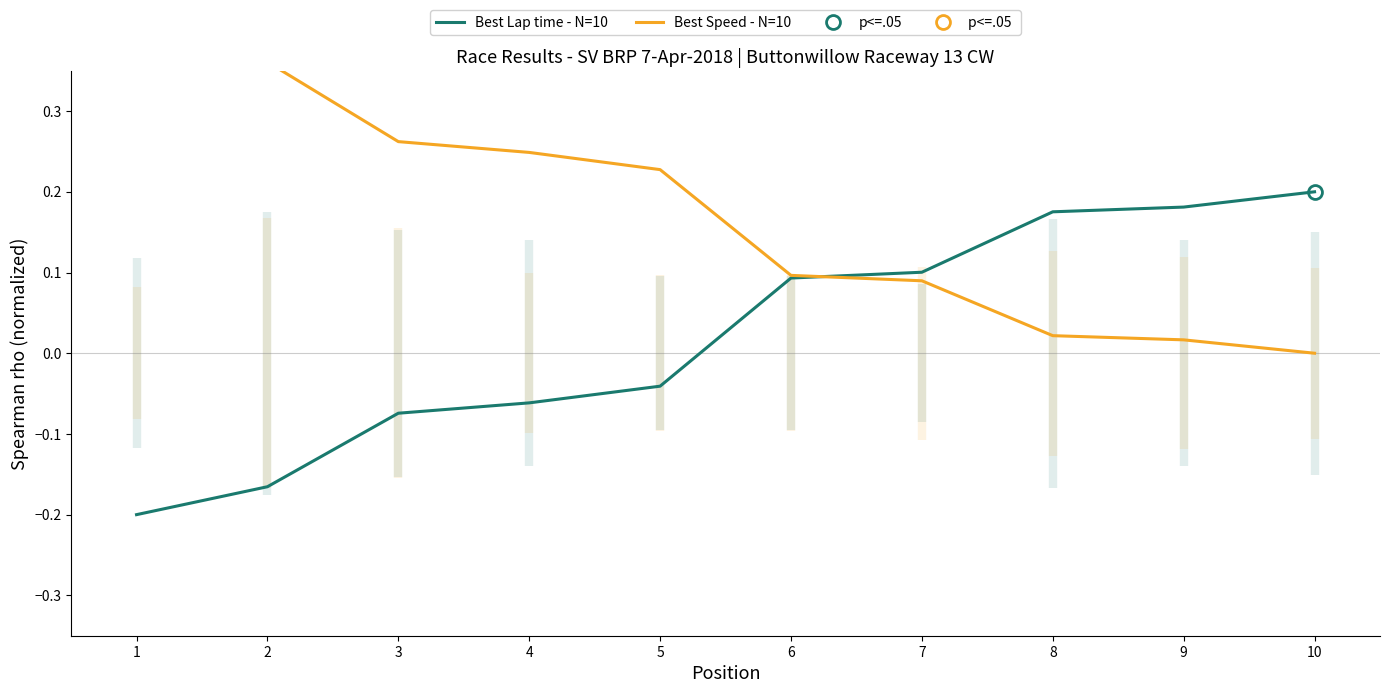

List the labels in order of Best Lap time - N=10 value, smallest first.

1, 2, 3, 4, 5, 6, 7, 8, 9, 10